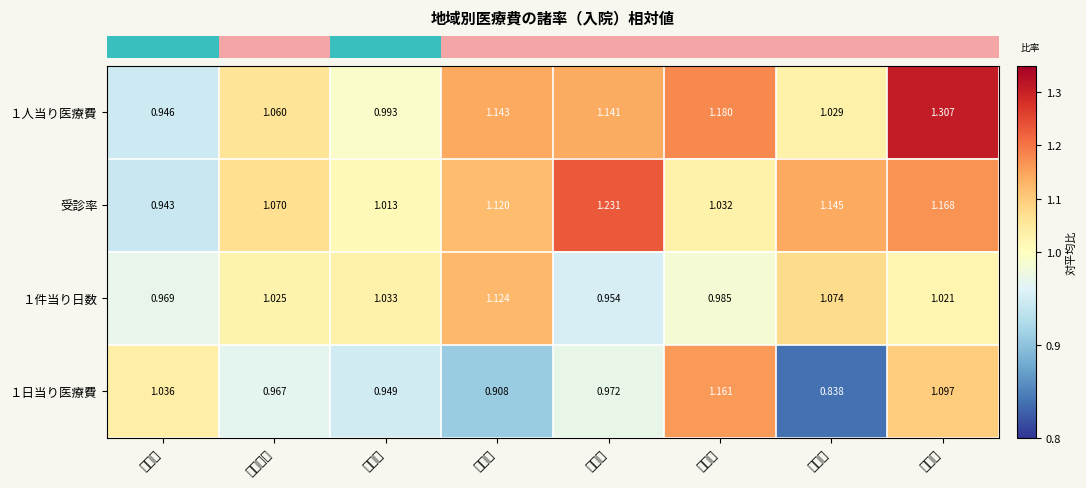

Which series changed the most between 桑折町 and 国見町?

１日当り医療費